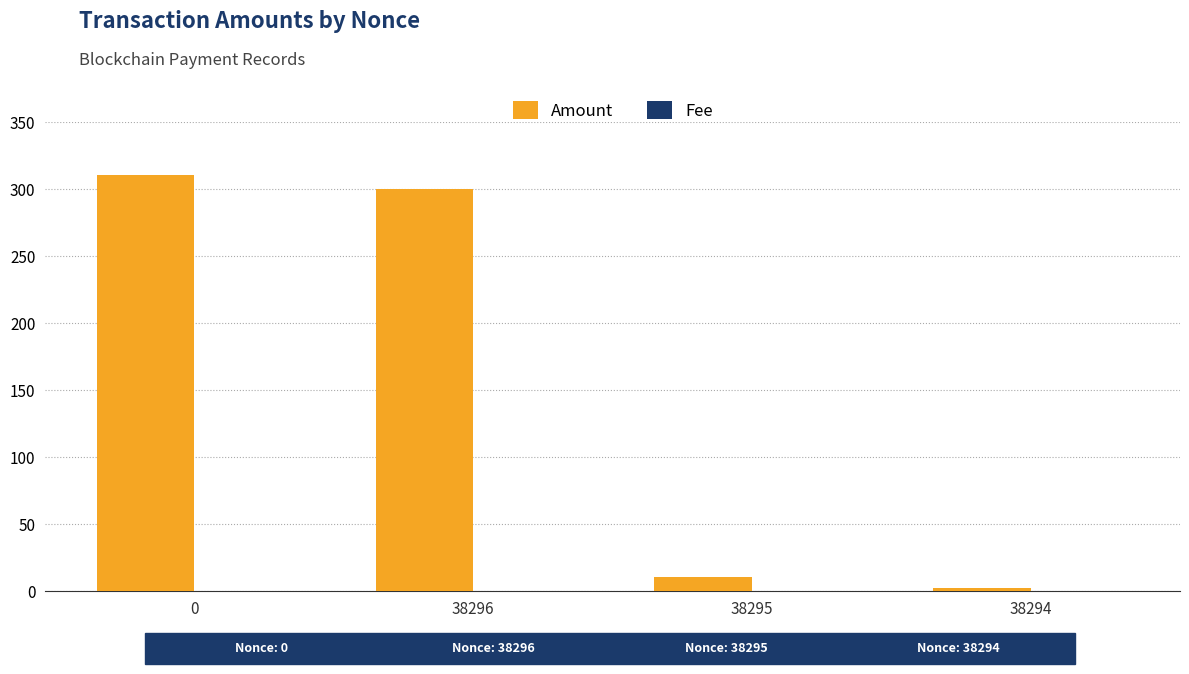

At which label is Amount closest to 156?

38296